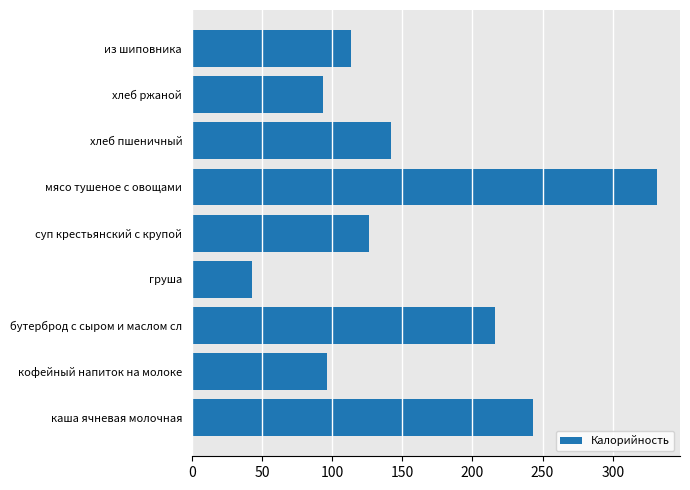

What is the average value?

156.1